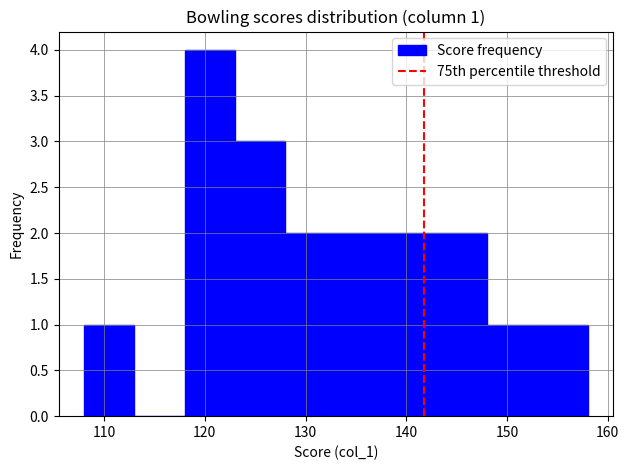

Which range on the x-axis has the tallest bar?

118 to 123